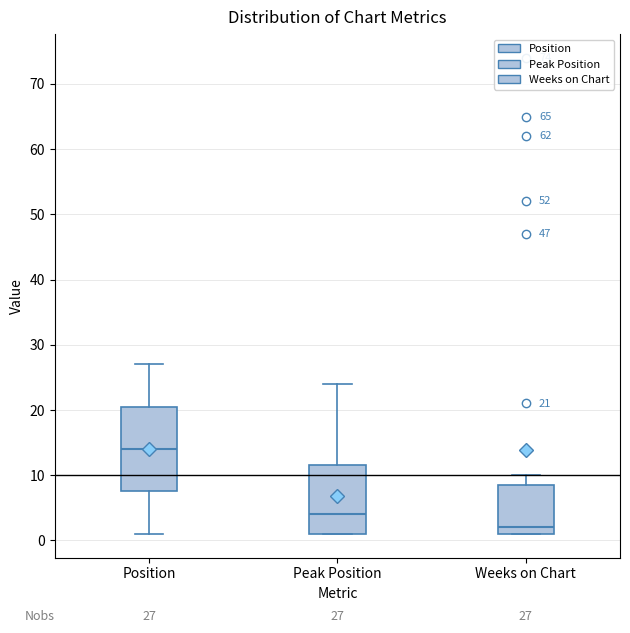

Which box is the tallest, from its lower edge to its upper edge?

Position